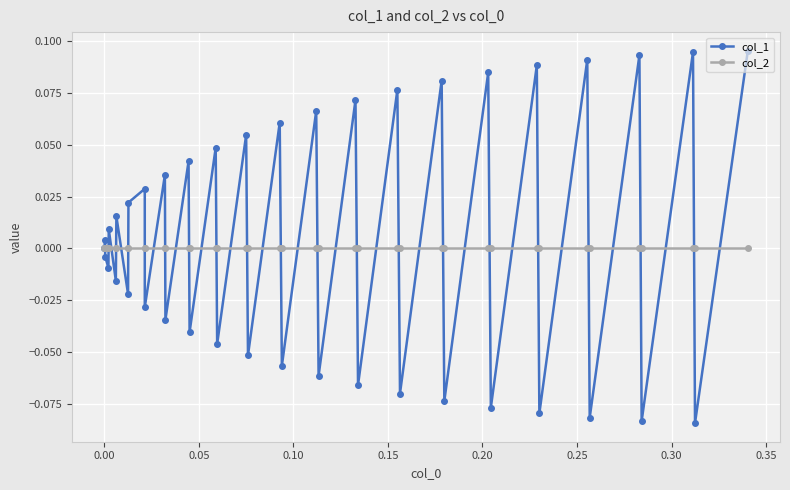

List the series in order of their peak value, lowest first.

col_2, col_1